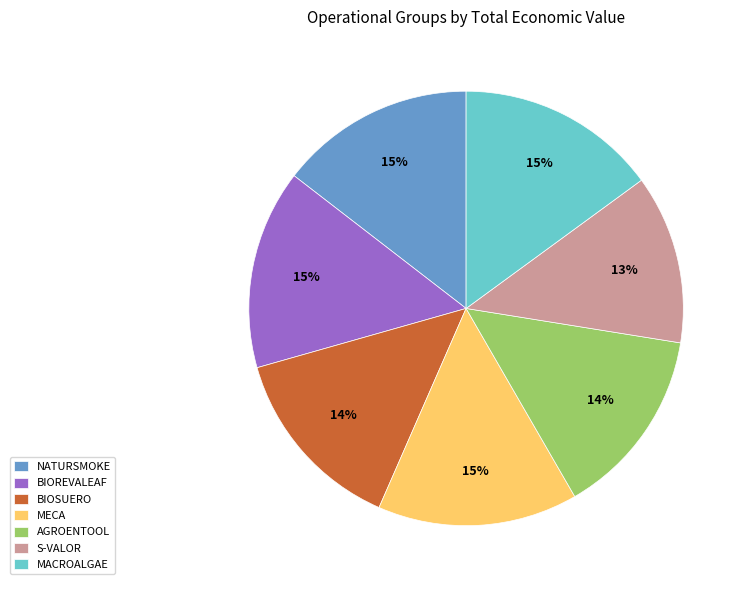

The S-VALOR slice represents 7% of the pie. True or false?

False